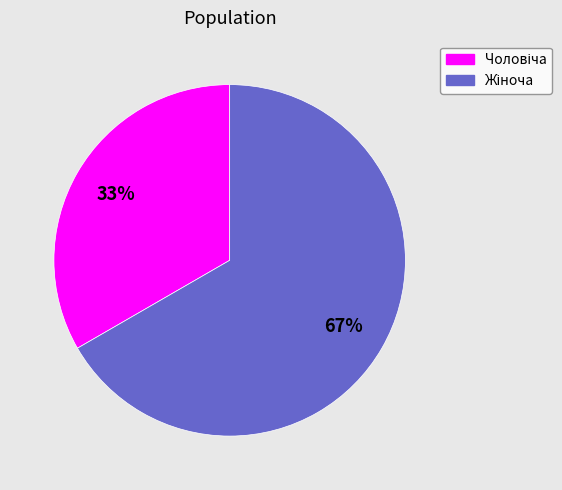

Is there any slice that represents more than half of the pie?

Yes